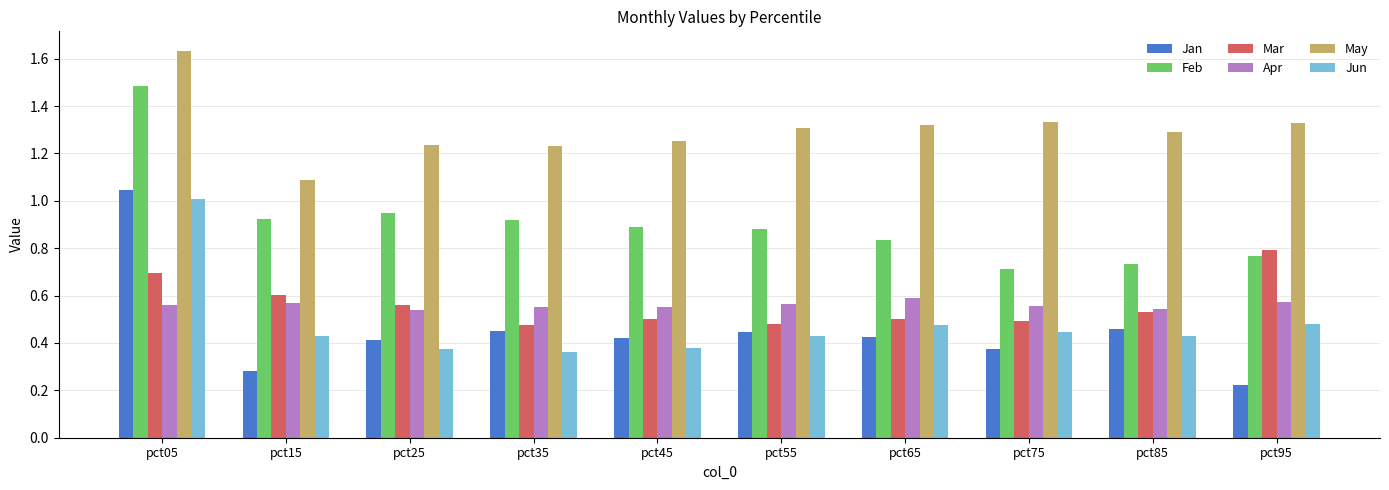

Which series has the largest total across all categories?

May